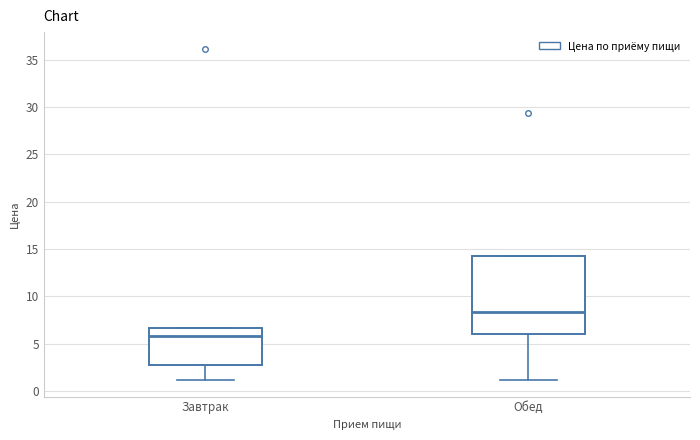

Which box is the tallest, from its lower edge to its upper edge?

Обед